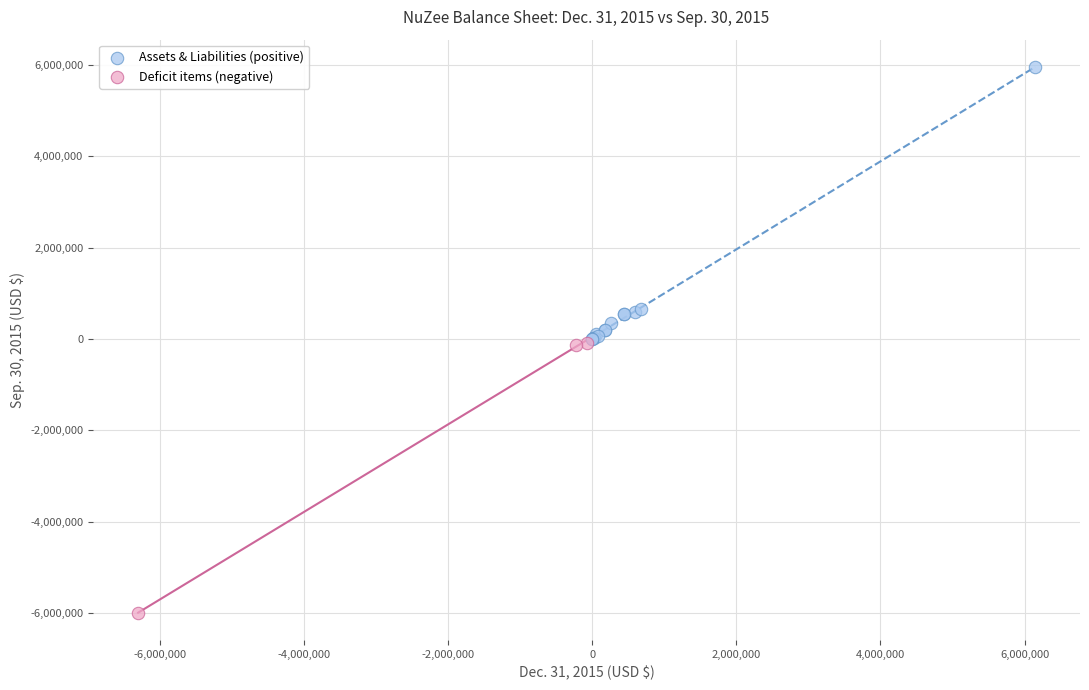

Which series contains the lowest Y value?

Deficit items (negative)